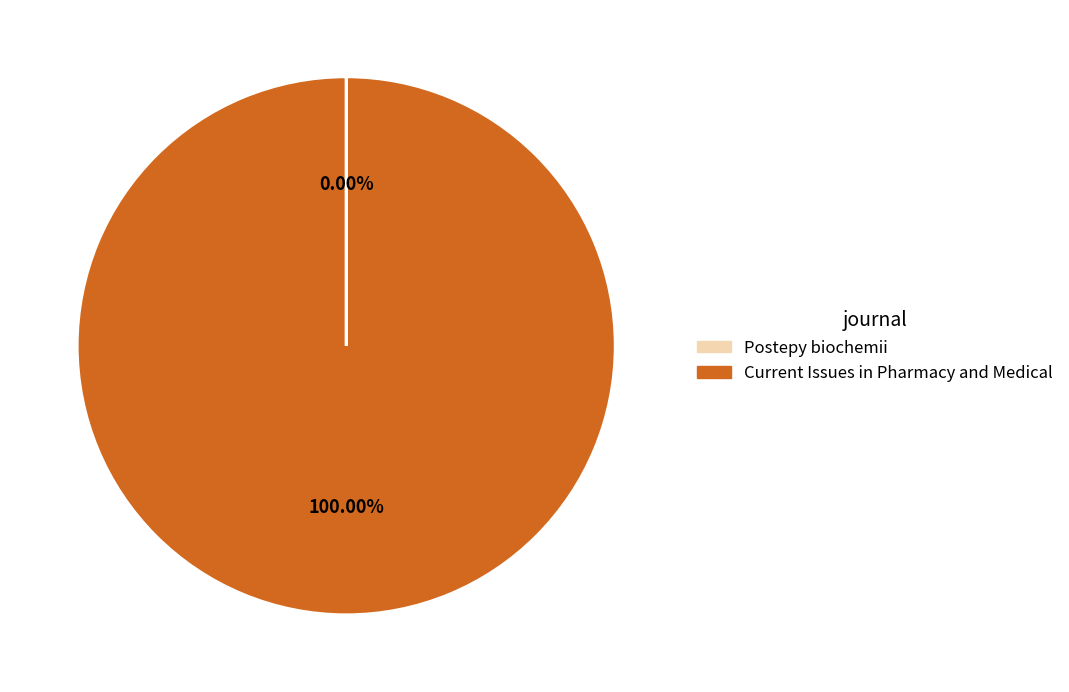

Does any single category account for the majority?

Yes